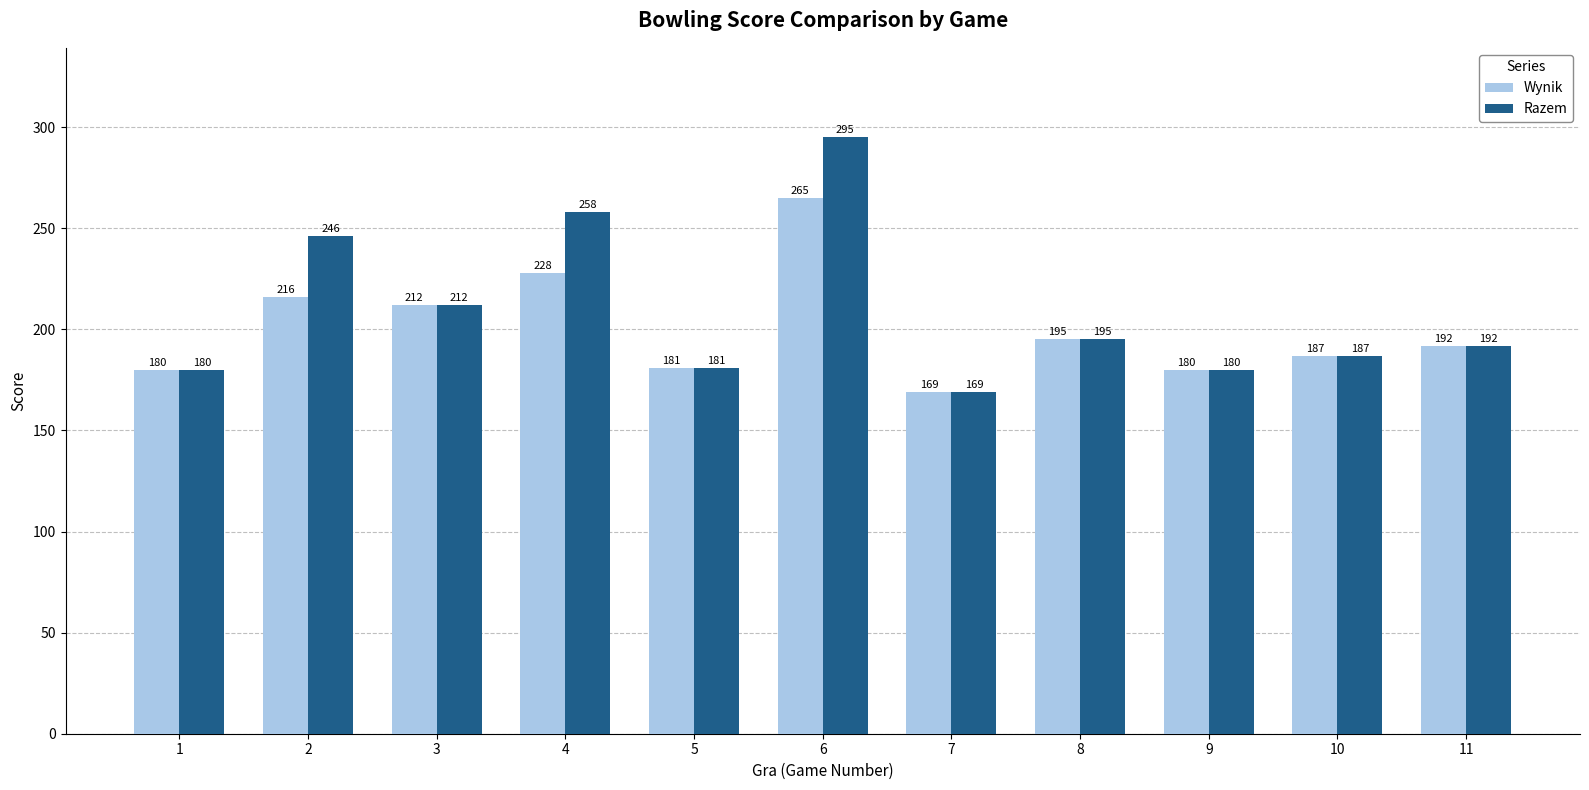

What is the value of the Wynik bar at the 3rd from the left?

212